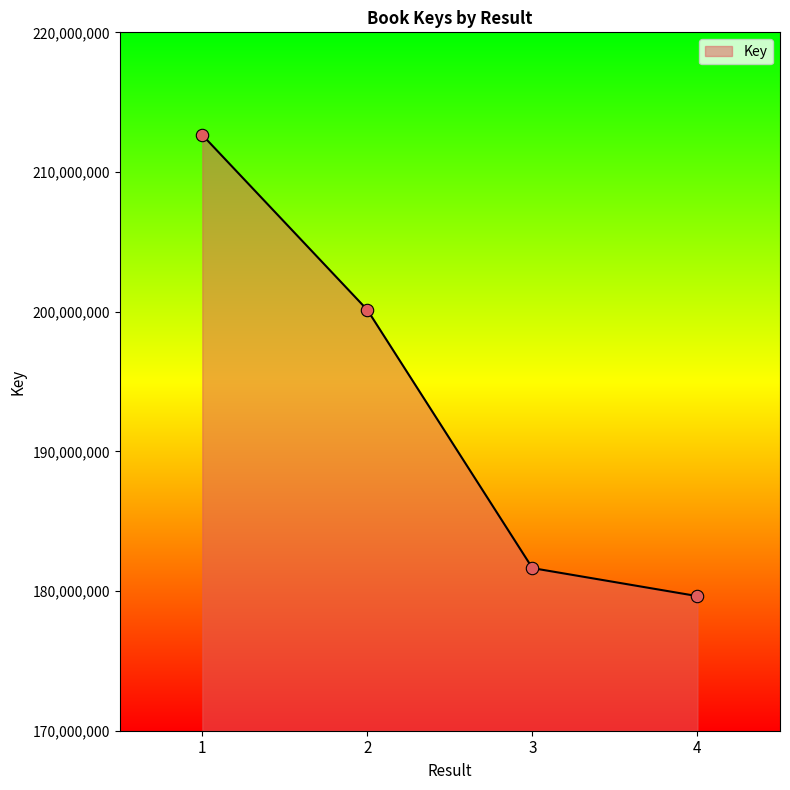

What is the change in value from 2 to 3?

-18482274